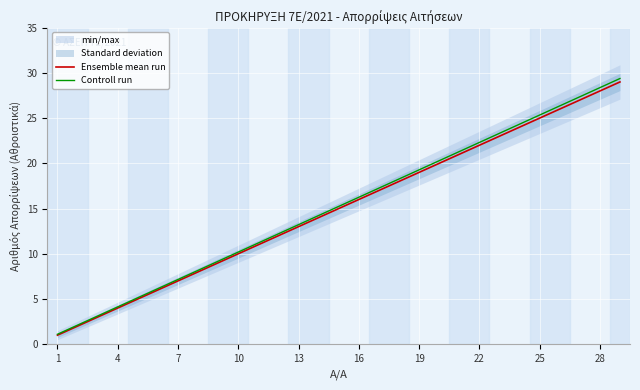

What is the maximum value shown in the chart?

29.4